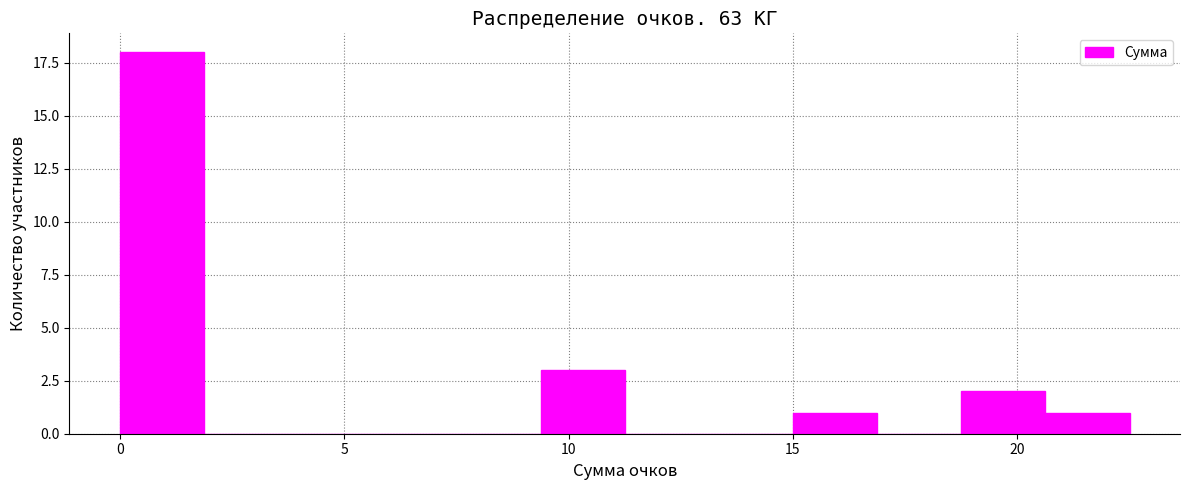

Read against the x-axis, roughly where is the centre of the tallest bar?

1.0